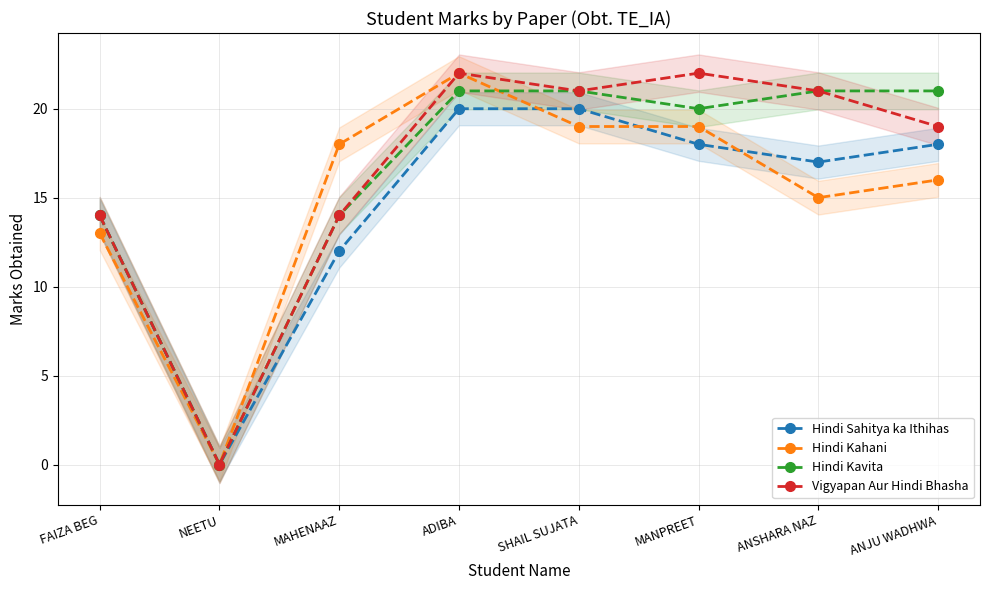

What is the highest value of the Vigyapan Aur Hindi Bhasha series?

22